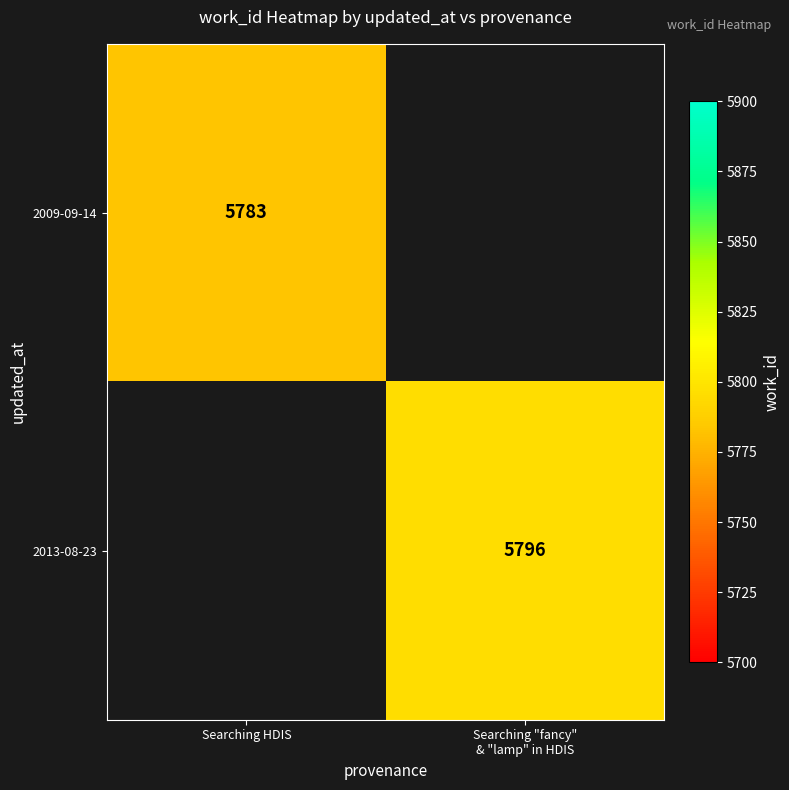

The 2009-09-14 series shows 5783 at Searching HDIS. True or false?

True